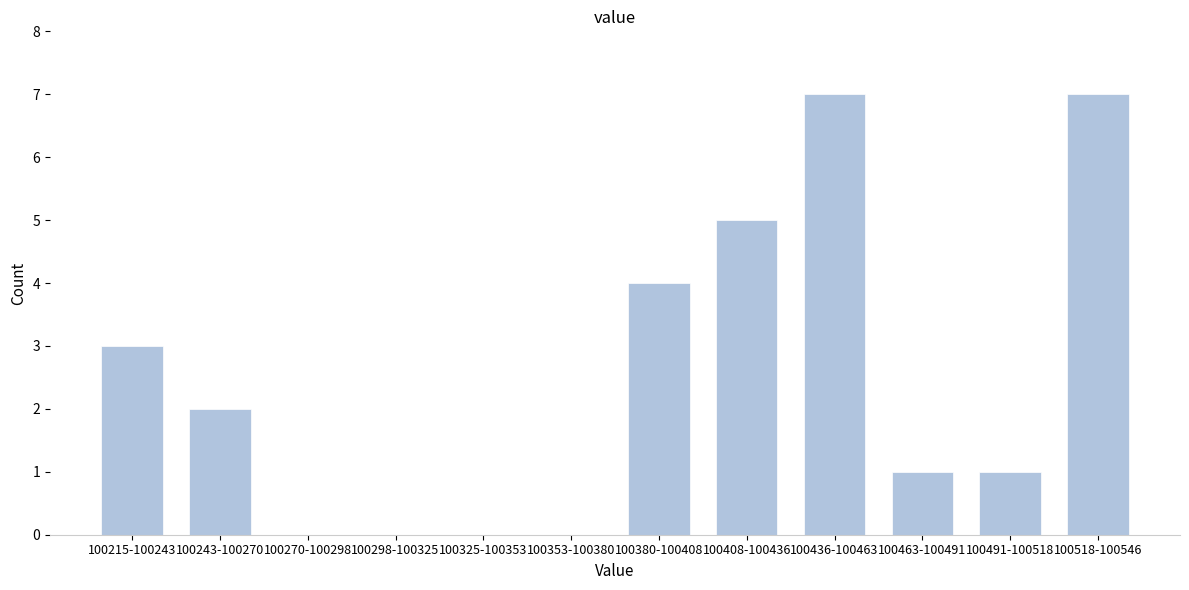

Reading left to right, transcribe all the data shown in this chart.

100215-100243=3	100243-100270=2	100270-100298=0	100298-100325=0	100325-100353=0	100353-100380=0	100380-100408=4	100408-100436=5	100436-100463=7	100463-100491=1	100491-100518=1	100518-100546=7